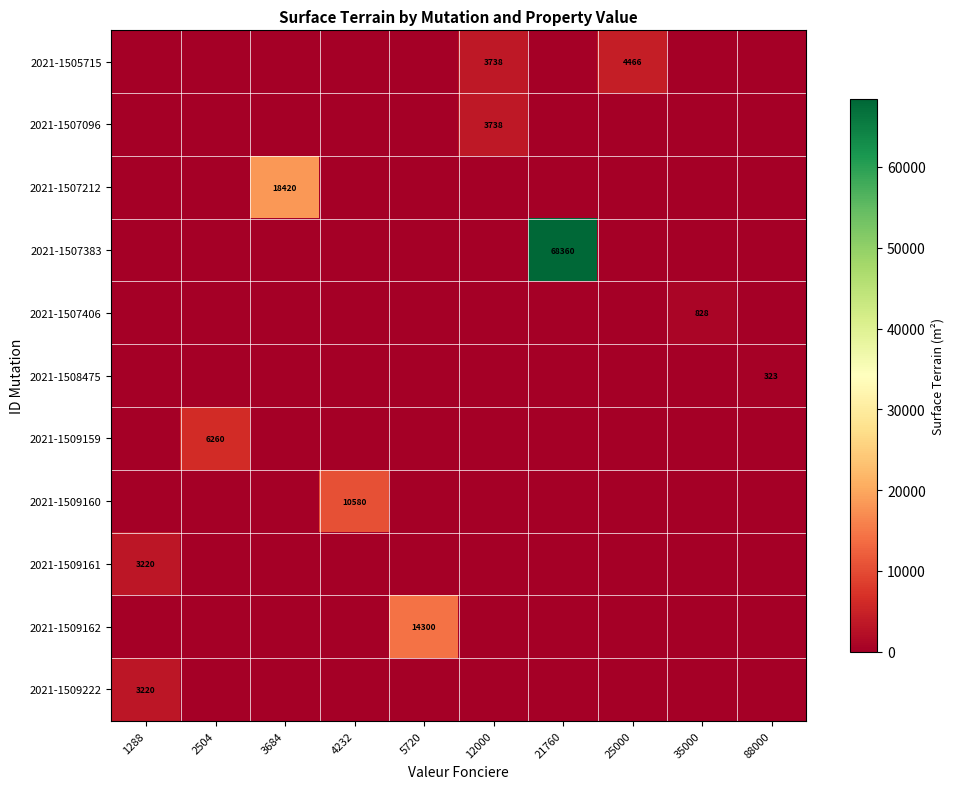

The 2021-1509222 series shows 3220 at 1288. True or false?

True